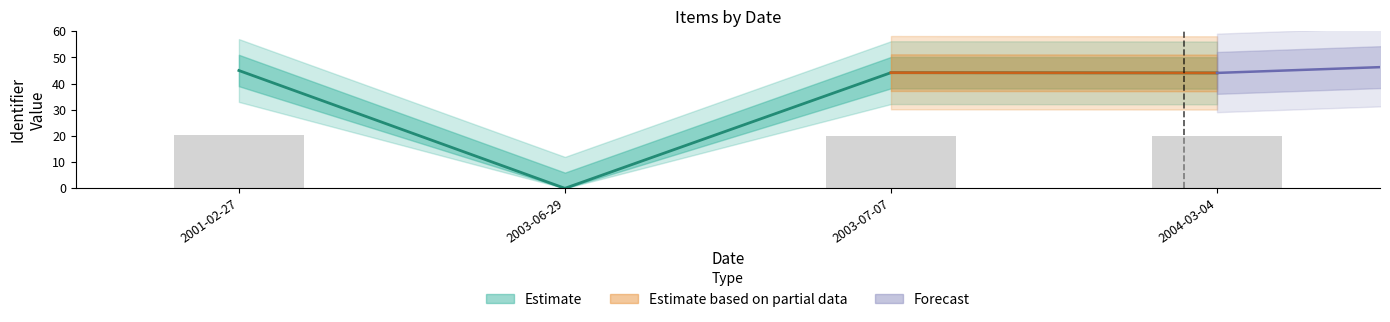

List the labels in order of value, largest first.

2001-02-27, 2003-07-07, 2004-03-04, 2003-06-29